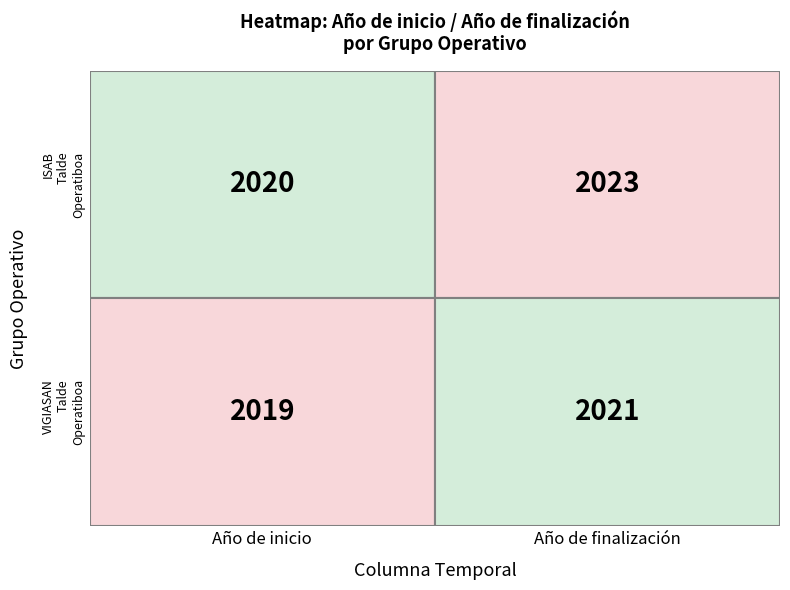

What is the difference between the maximum and minimum values in the ISAB Talde Operatiboa series?

3